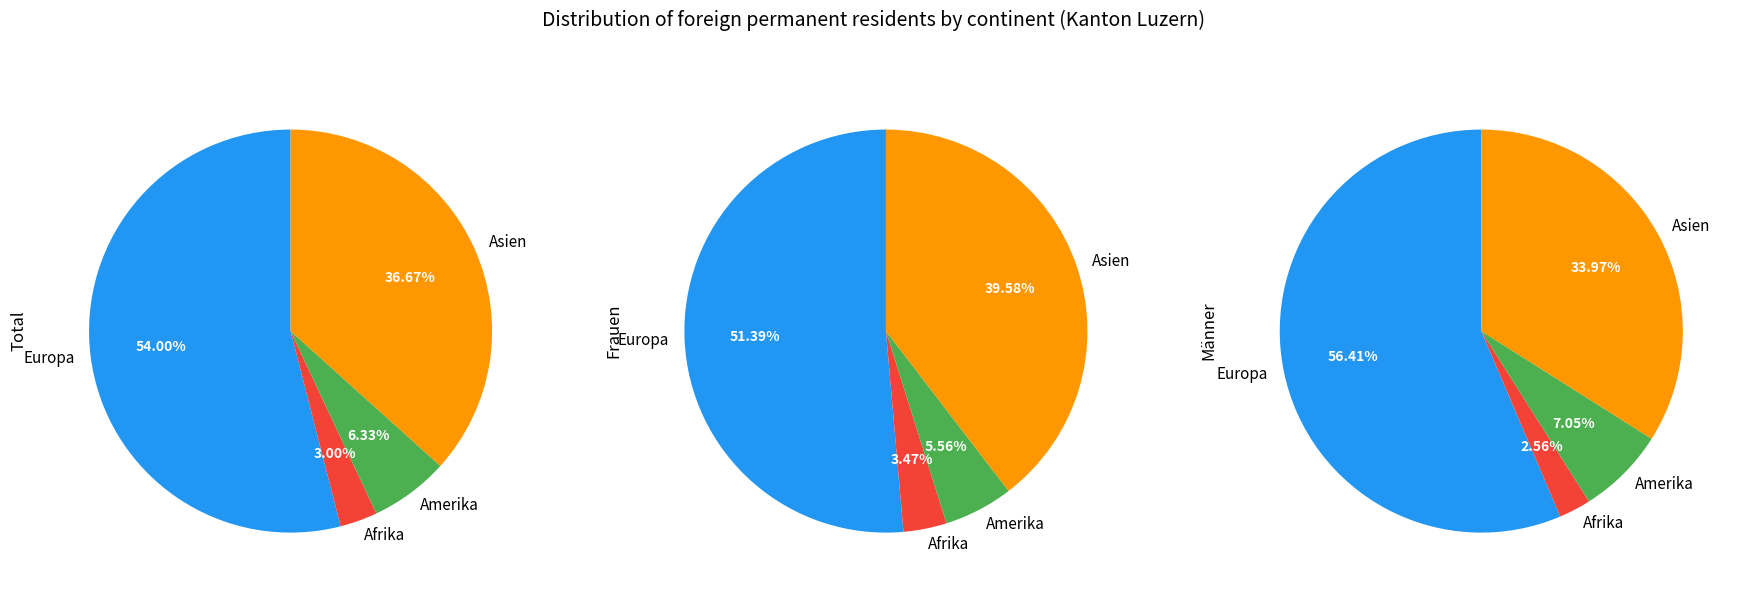

True or false: Afrika accounts for 1% of the total.

False